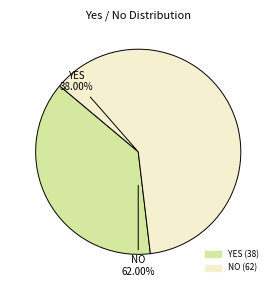

The YES slice represents 34% of the pie. True or false?

False